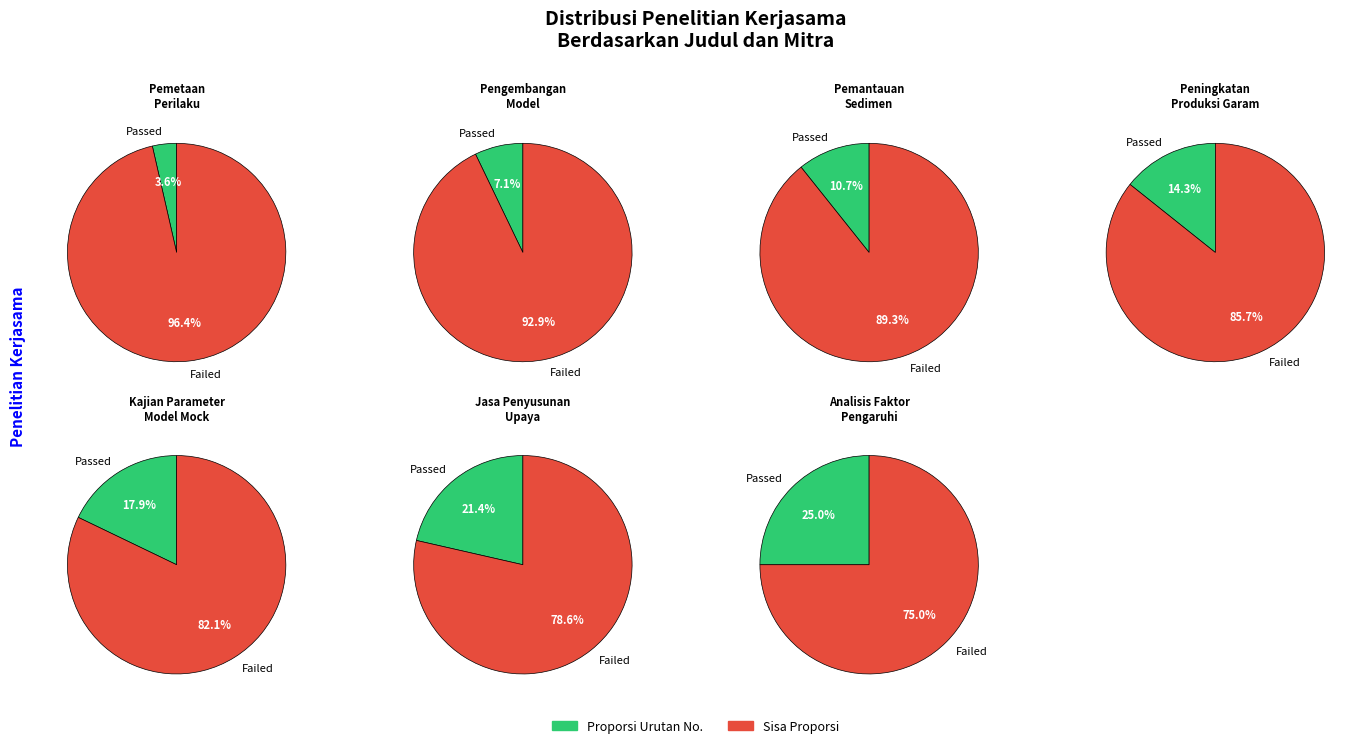

To the nearest percent, what is the average slice percentage?

14%